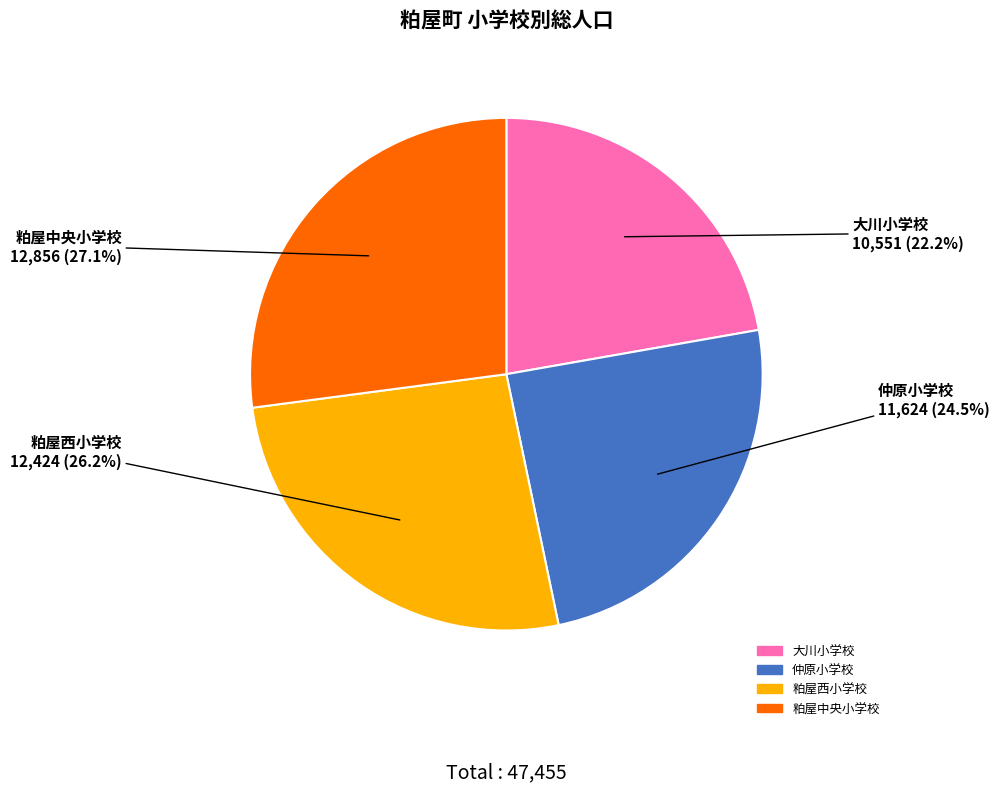

Is it true that 粕屋中央小学校 is 40% of the pie?

False